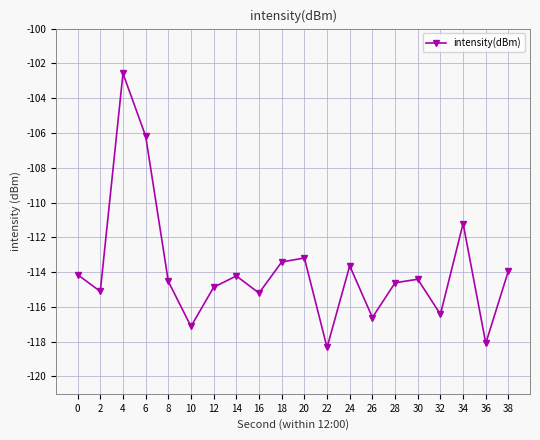

What is the approximate value at 22?

-118.3